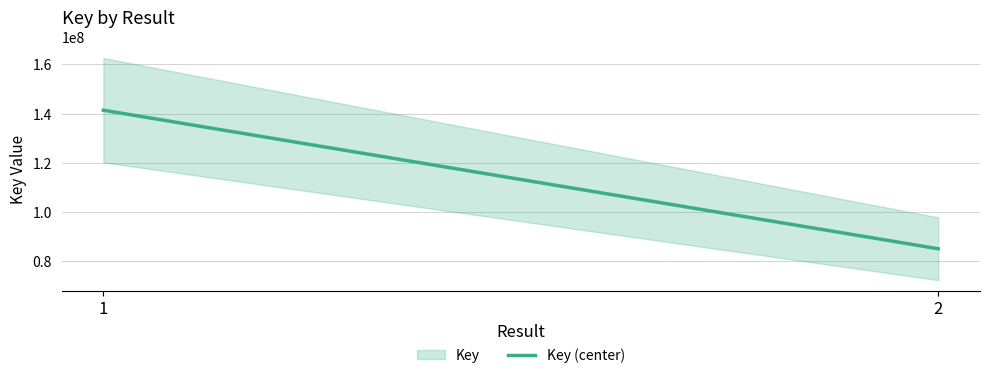

Which label corresponds to the largest value in the chart?

1